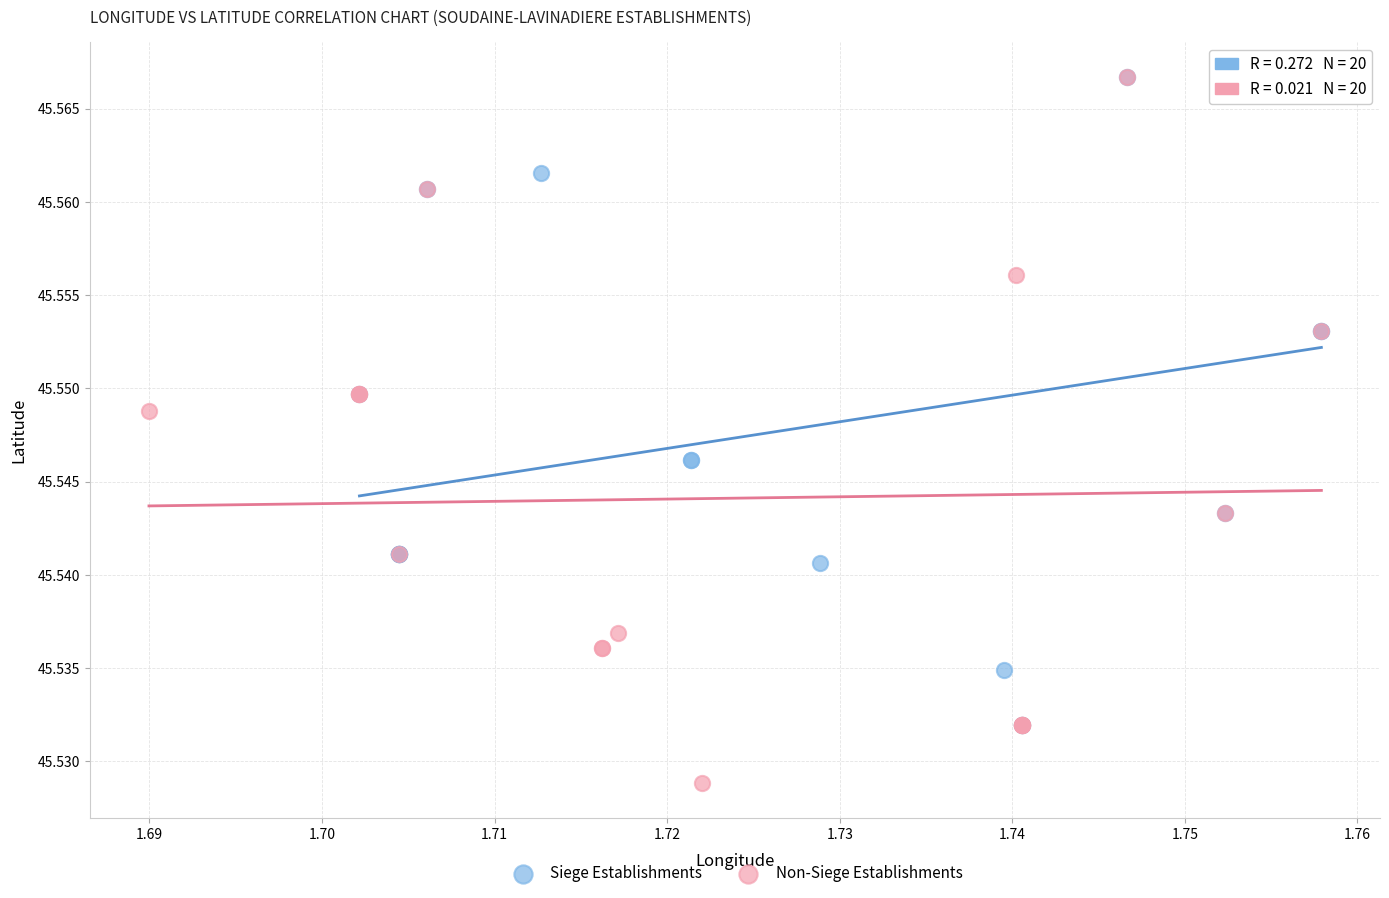

Which series has the largest Y range (max minus min)?

Non-Siege Establishments